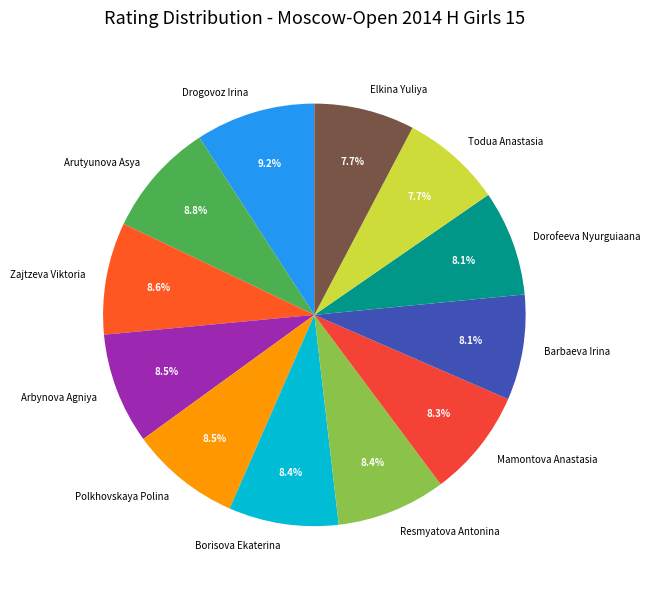

Does any single category account for the majority?

No